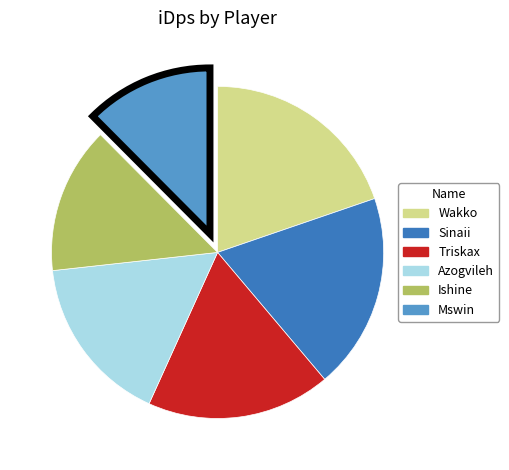

Do Sinaii and Azogvileh together represent more than half of the pie?

No